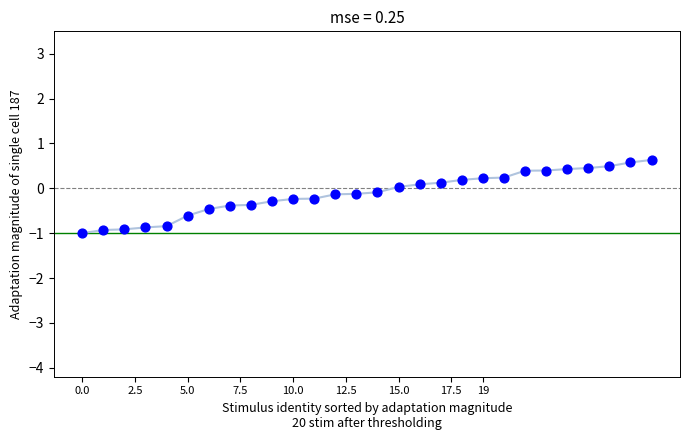

What is the range of Y values (max minus min)?

1.6